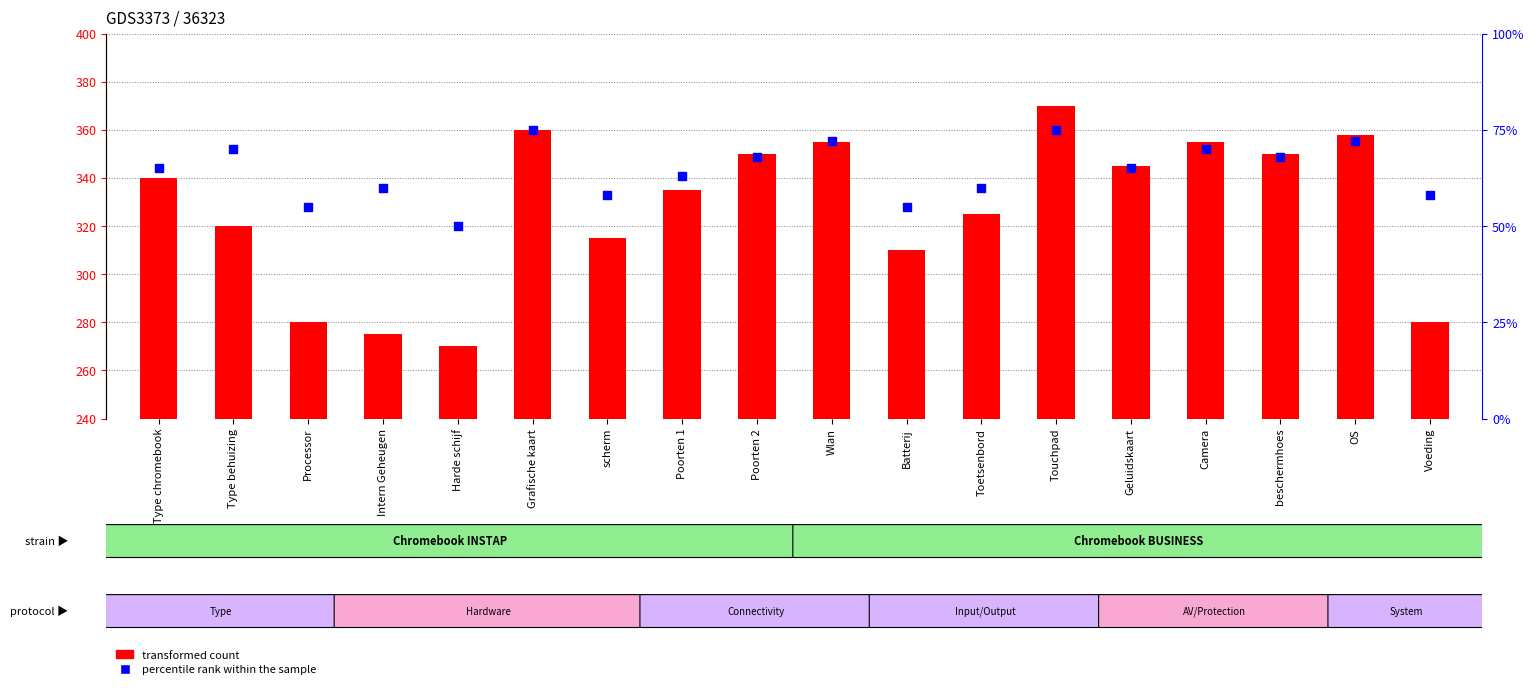

What are all the series names shown in the legend?

transformed count, percentile rank within the sample